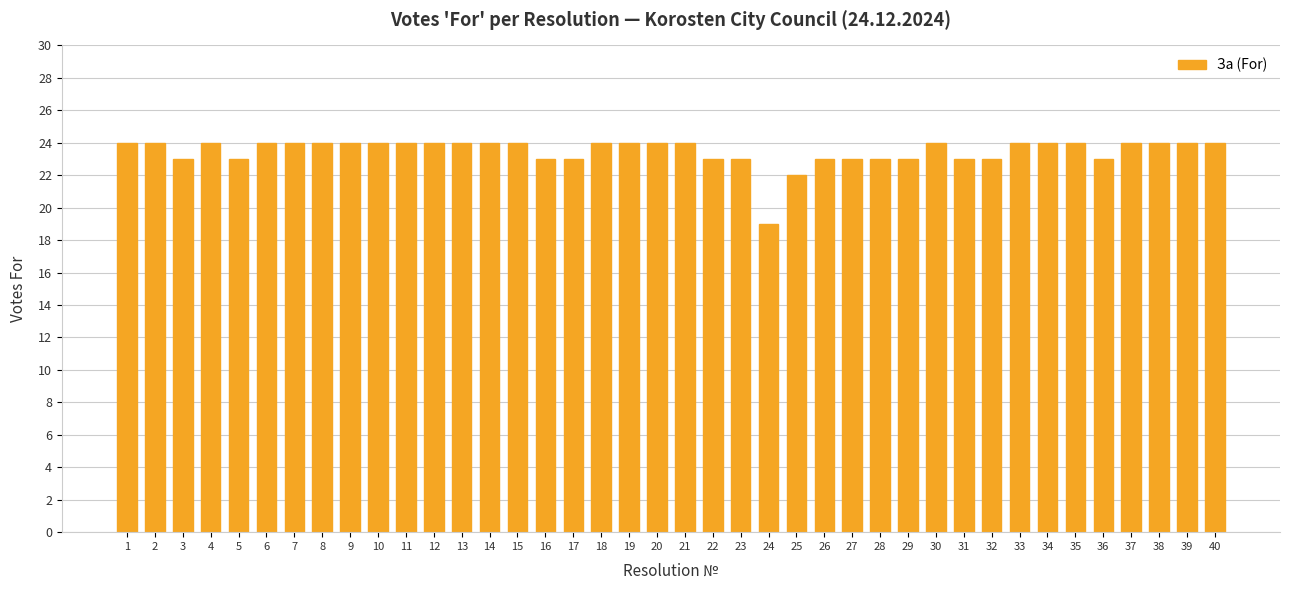

What is the value of the 17th bar from the left?

23